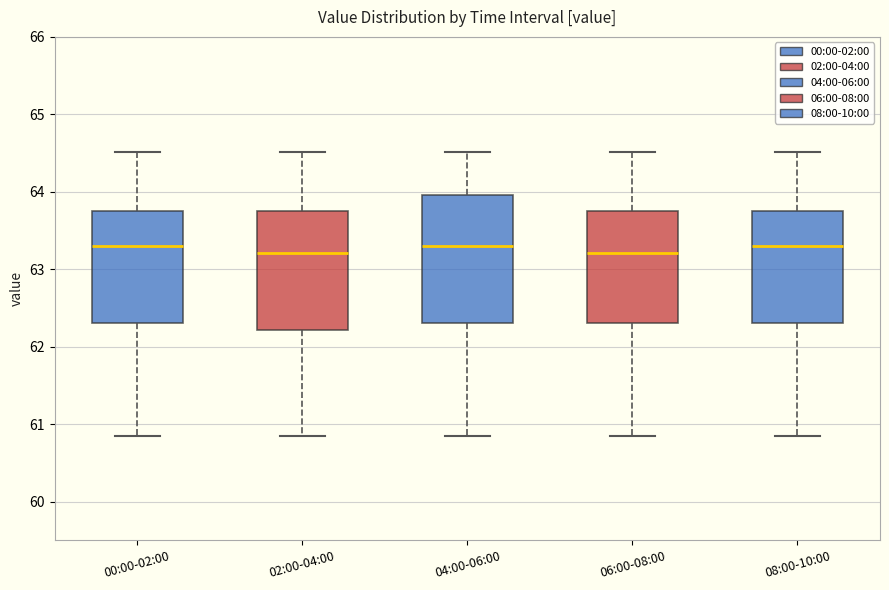

Reading left to right, transcribe this box plot: for each box, give where its median line is, the range the box spans, and where its two whiskers end, as read against the y-axis. The values are not printed on the chart, so give them approximately, as read against the axis.

00:00-02:00: median 63.3, box 62.3 to 63.7, whiskers 60.9 to 64.5
02:00-04:00: median 63.2, box 62.2 to 63.7, whiskers 60.9 to 64.5
04:00-06:00: median 63.3, box 62.3 to 64.0, whiskers 60.9 to 64.5
06:00-08:00: median 63.2, box 62.3 to 63.7, whiskers 60.9 to 64.5
08:00-10:00: median 63.3, box 62.3 to 63.7, whiskers 60.9 to 64.5